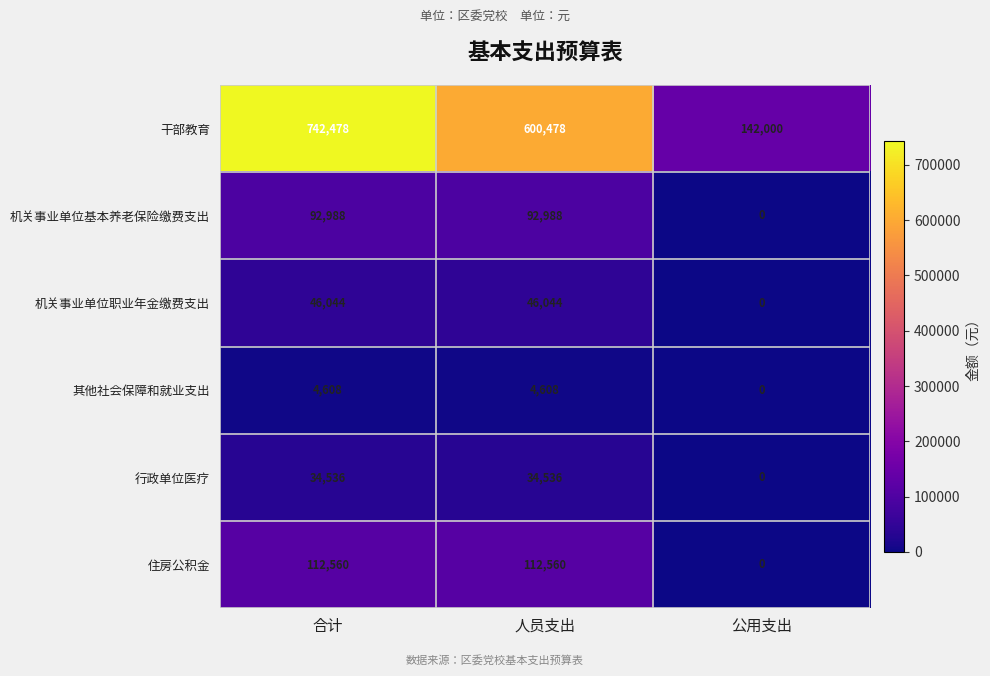

At how many categories does at least one series exceed 248677?

2